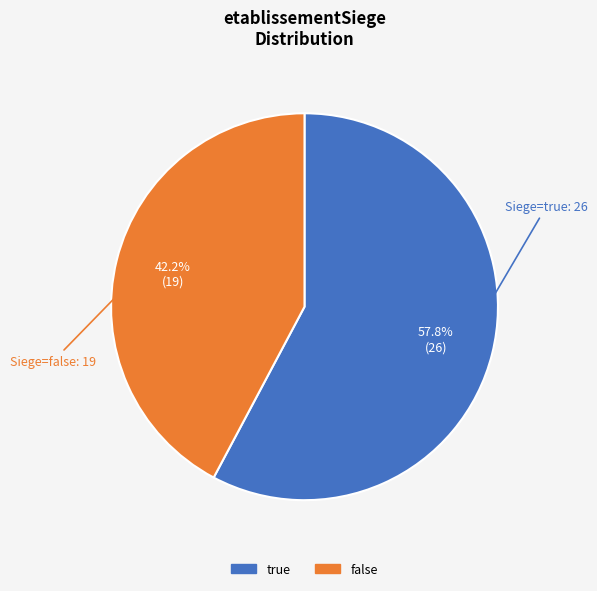

What percentage is the true slice, to the nearest percent?

58%